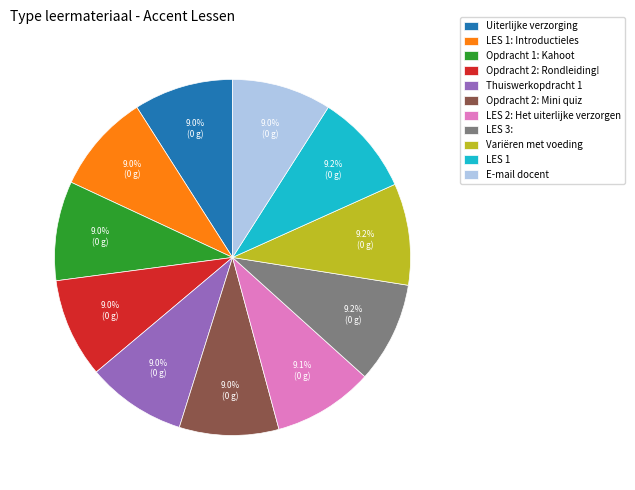

Is it true that Thuiswerkopdracht 1 is 9% of the pie?

True